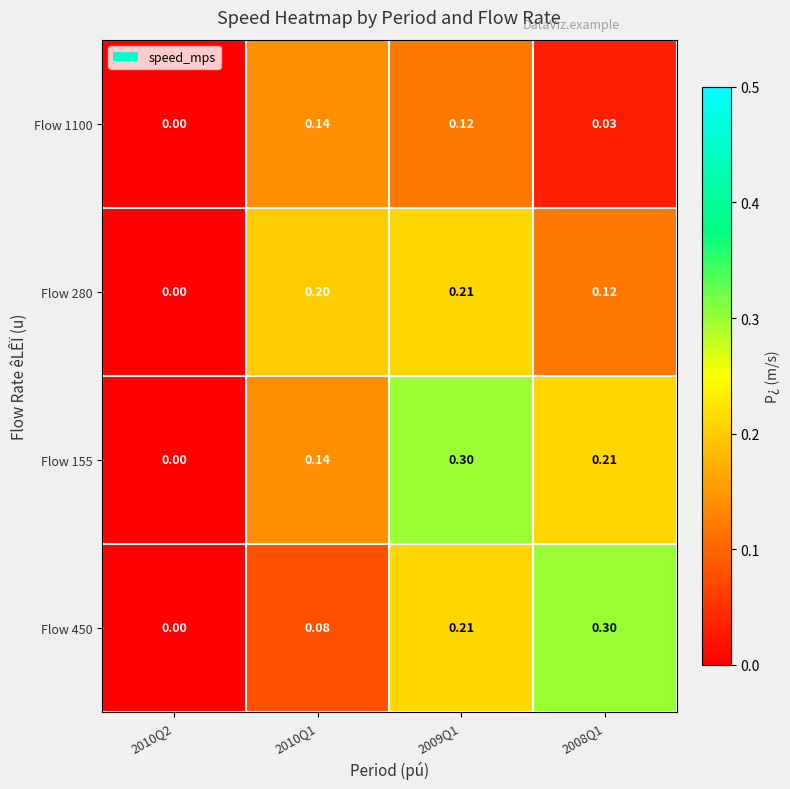

Is the value of Flow 155 at 2009Q1 greater than the value of Flow 1100 at 2010Q1?

Yes